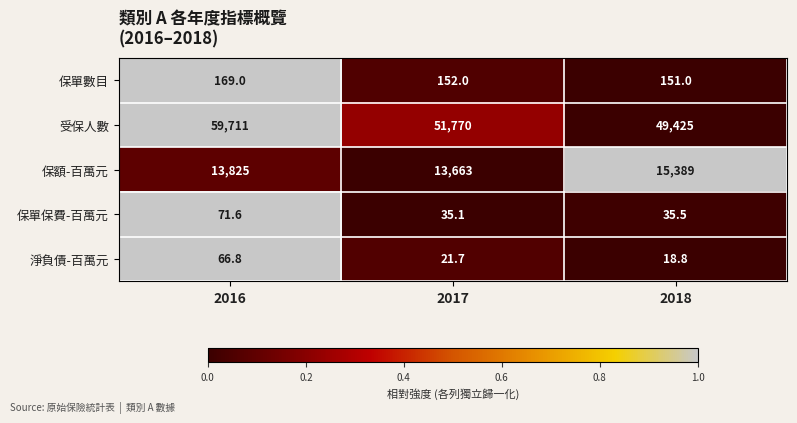

Where is 保額-百萬元 nearest to the value 14526?

2016